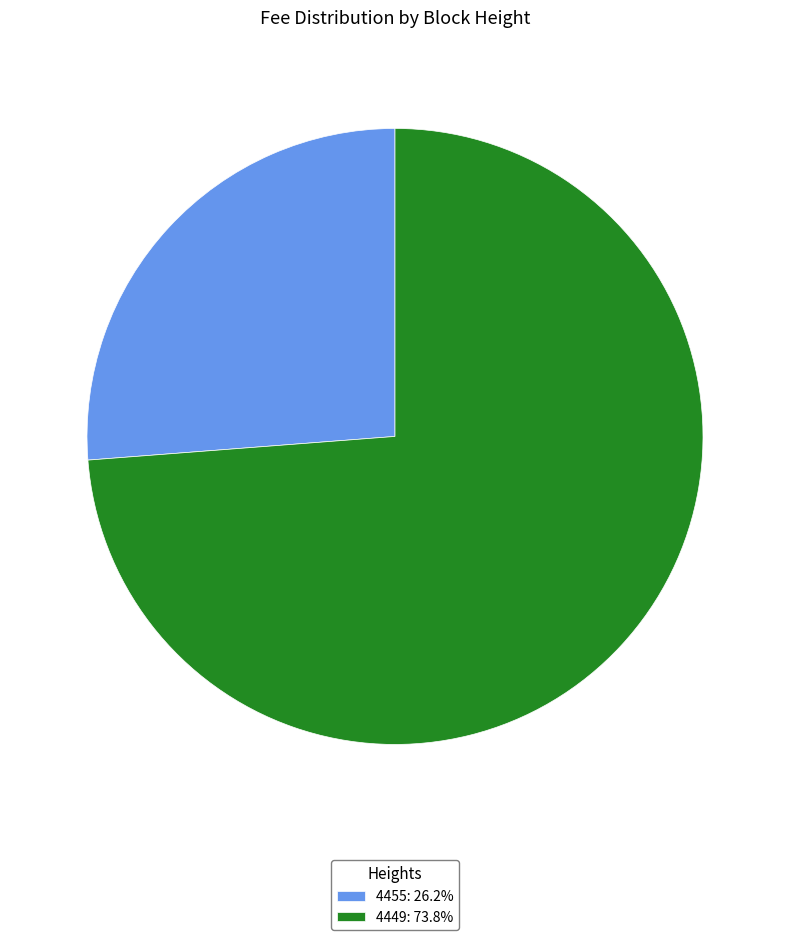

Approximately how many times larger is the value at 4455 compared to 4449?

0.4